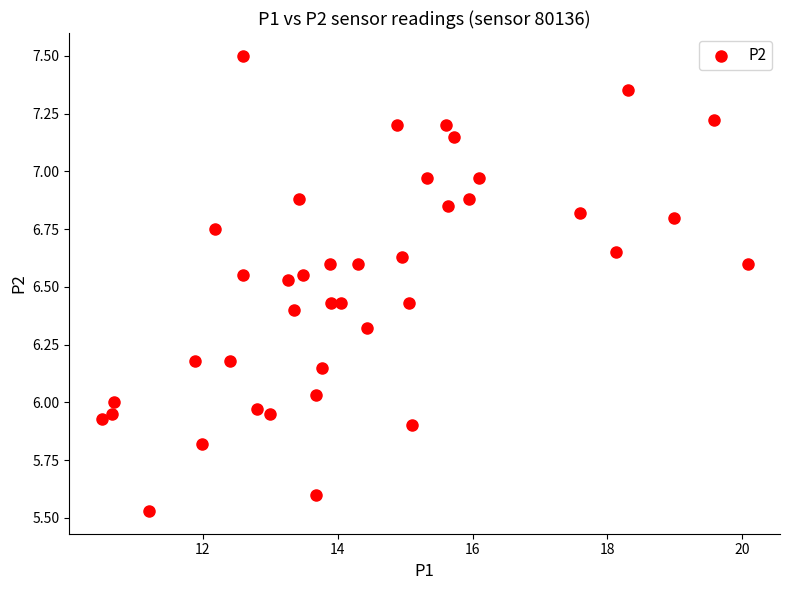

What is the range of Y values (max minus min)?

2.0